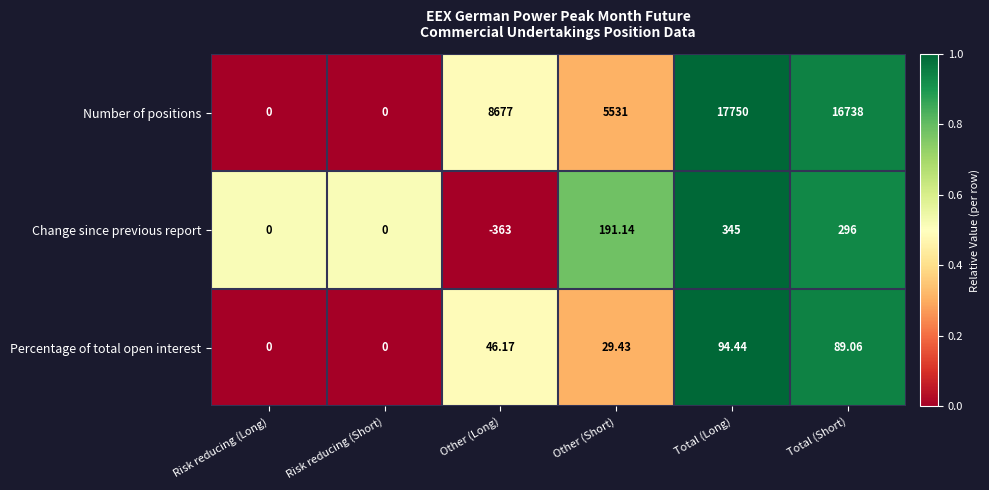

Where does the Percentage of total open interest series first go above 46?

Other (Long)